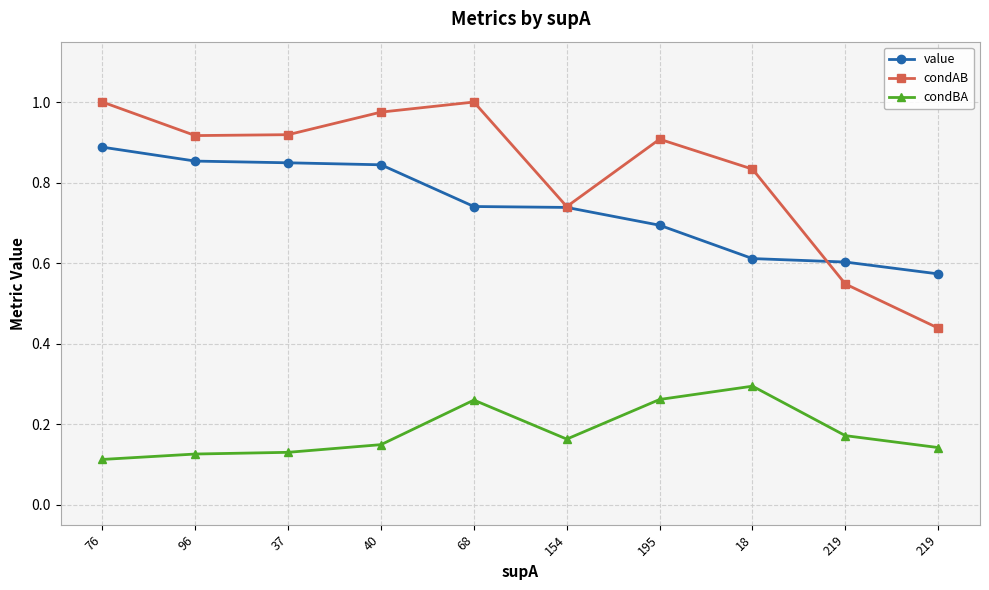

How many distinct data groups are displayed?

3